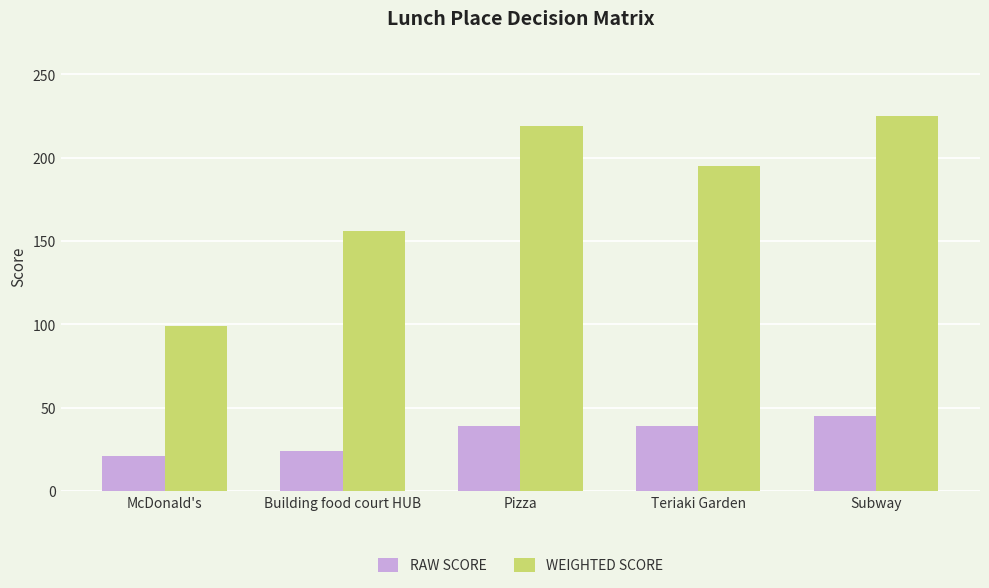

Reading left to right, what are all the values shown in this chart?

RAW SCORE: 21	24	39	39	45
WEIGHTED SCORE: 99	156	219	195	225